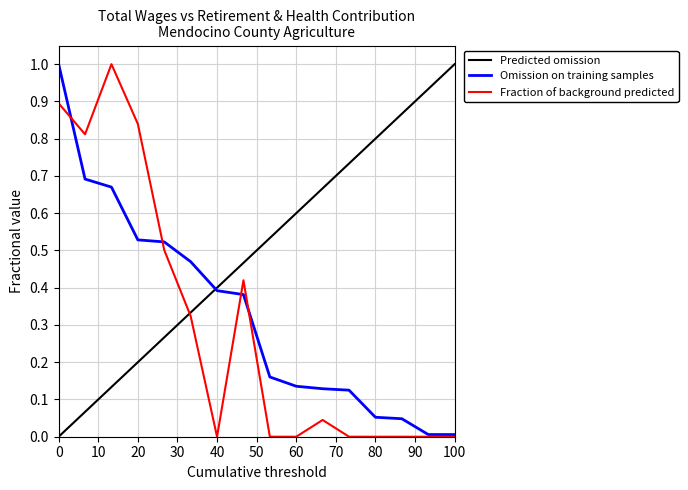

True or false: Total Wages has a value of 0.0 at Agricultural Field Inspect Xh.

False